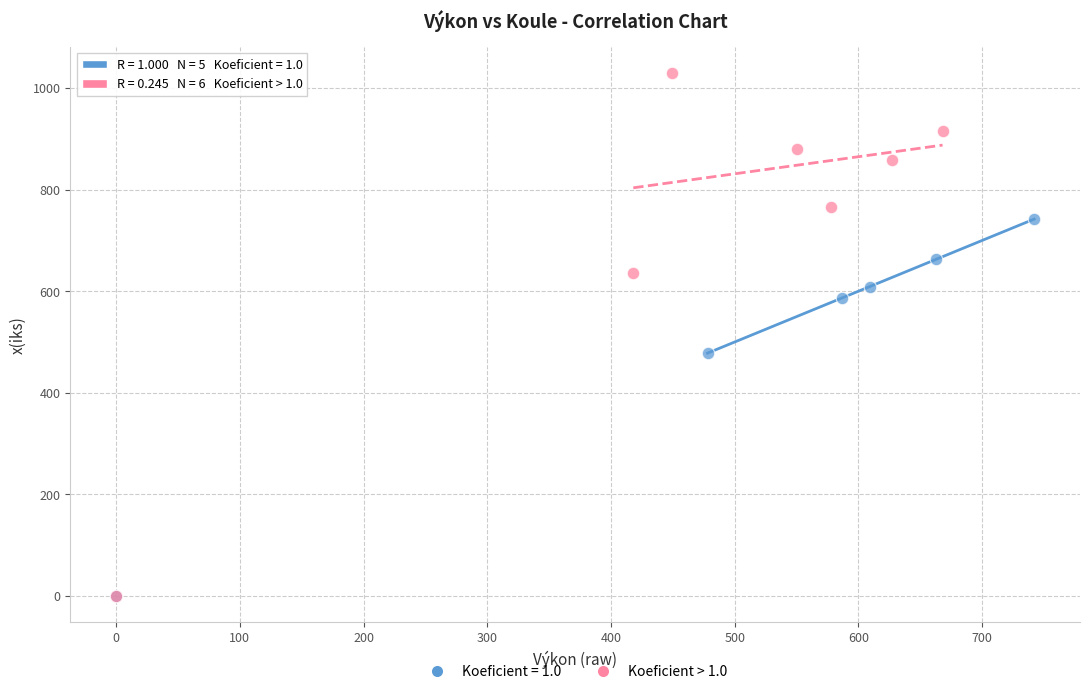

Which series reaches the maximum Y coordinate?

Koeficient > 1.0